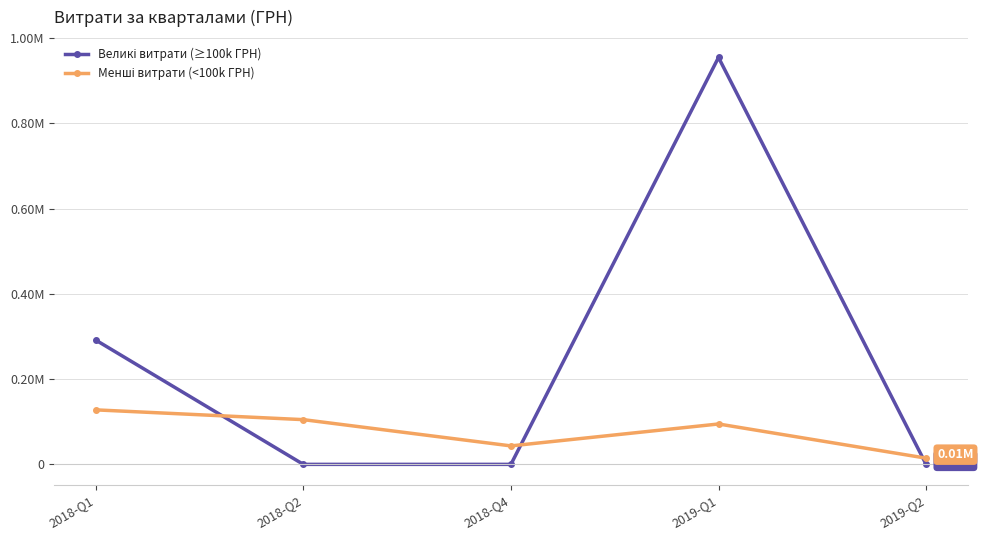

Read the Менші витрати (<100k ГРН) value at 2019-Q1.

94709.0